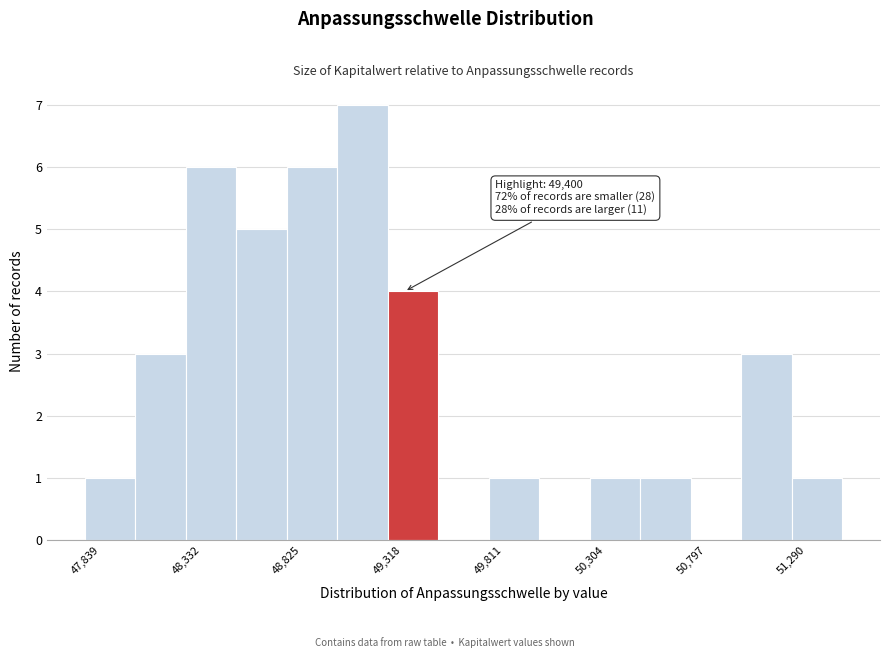

Which range on the x-axis has the tallest bar?

49050 to 49300